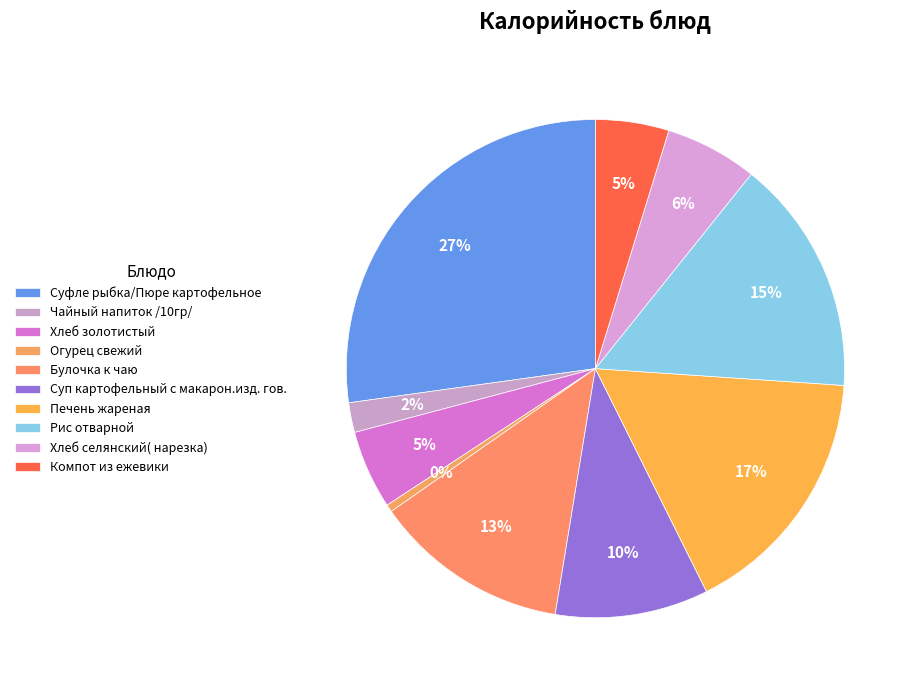

Is there any slice that represents more than half of the pie?

No